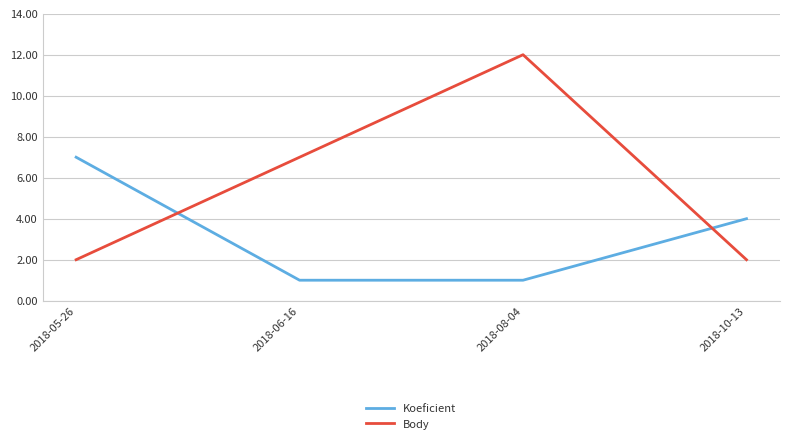

True or false: Body has more than 2 points higher than both neighbors.

False